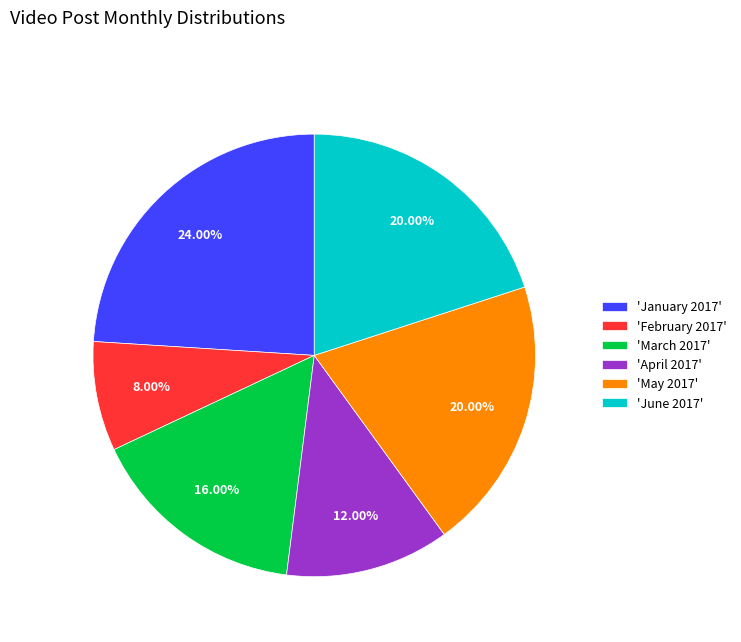

Does 'April 2017' account for over 50% of the chart?

No